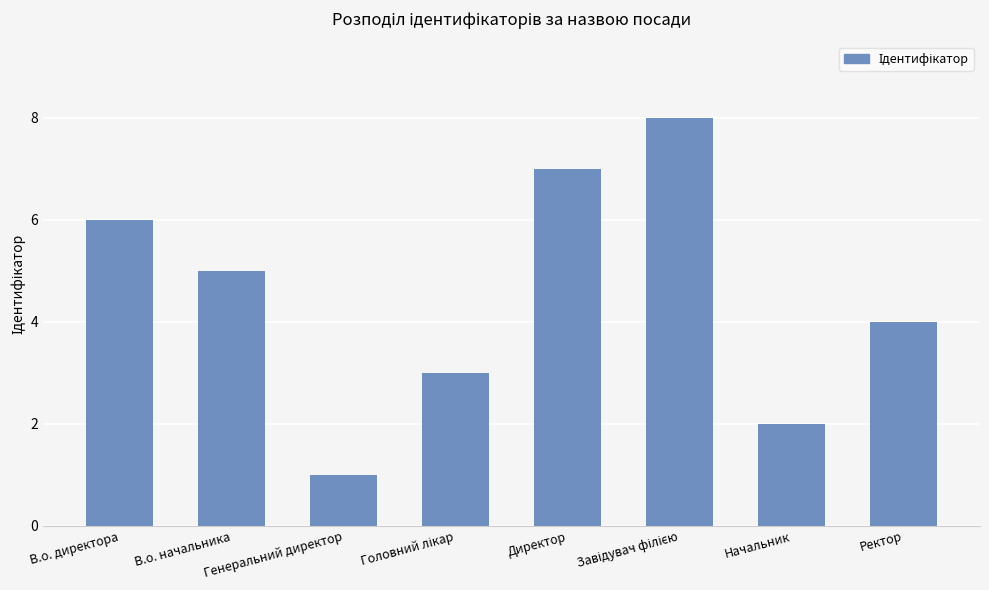

How many data points does each series have?

8